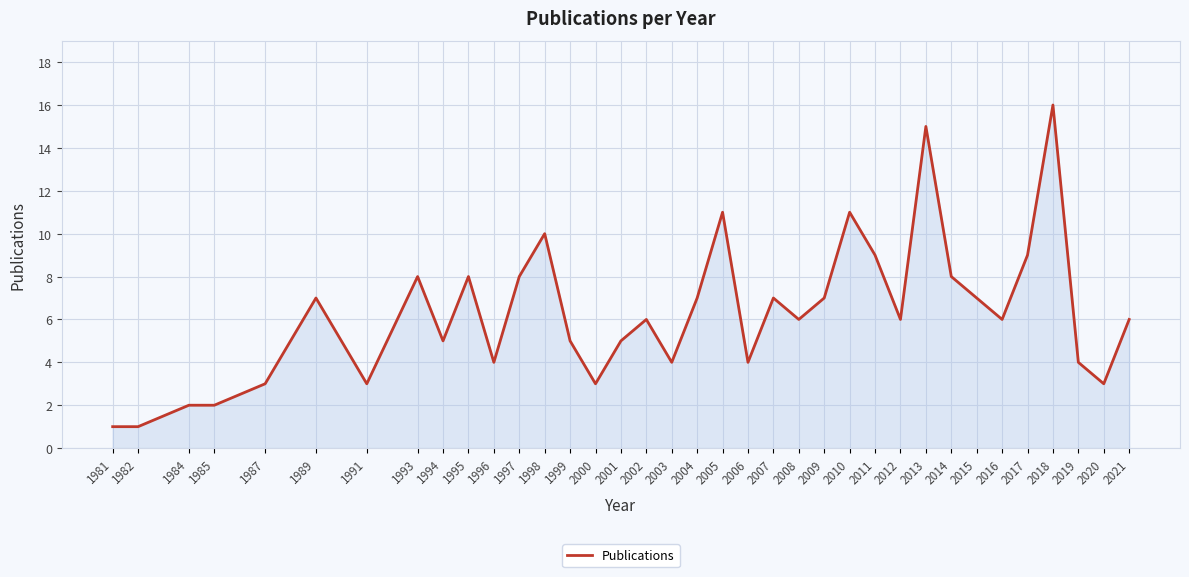

Reading left to right, what are all the values shown in this chart?

1	1	2	2	3	7	3	8	5	8	4	8	10	5	3	5	6	4	7	11	4	7	6	7	11	9	6	15	8	7	6	9	16	4	3	6